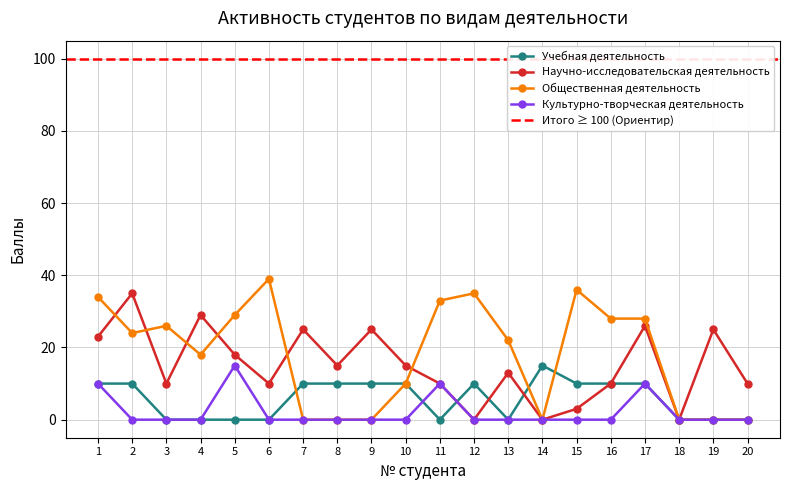

Is it true that Общественная деятельность equals 24 at 2?

True